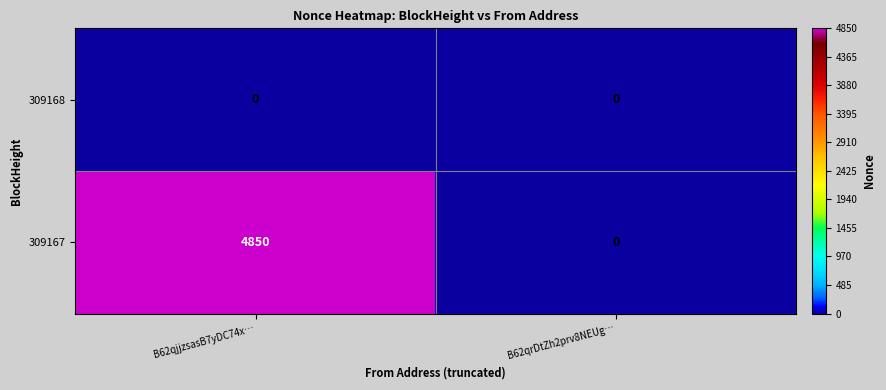

How many categories are shown in the chart?

2